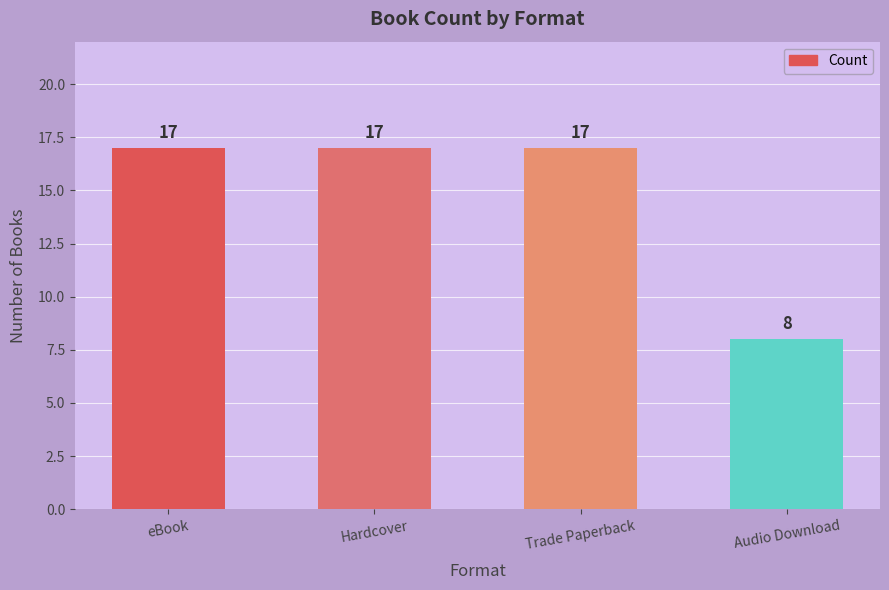

Which category has the lowest value across all series?

Audio Download